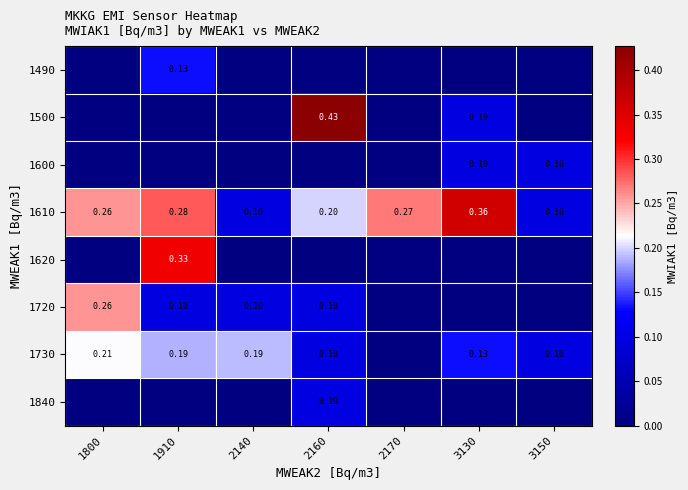

What is the difference between the maximum and second lowest values in the 1730 series?

0.1